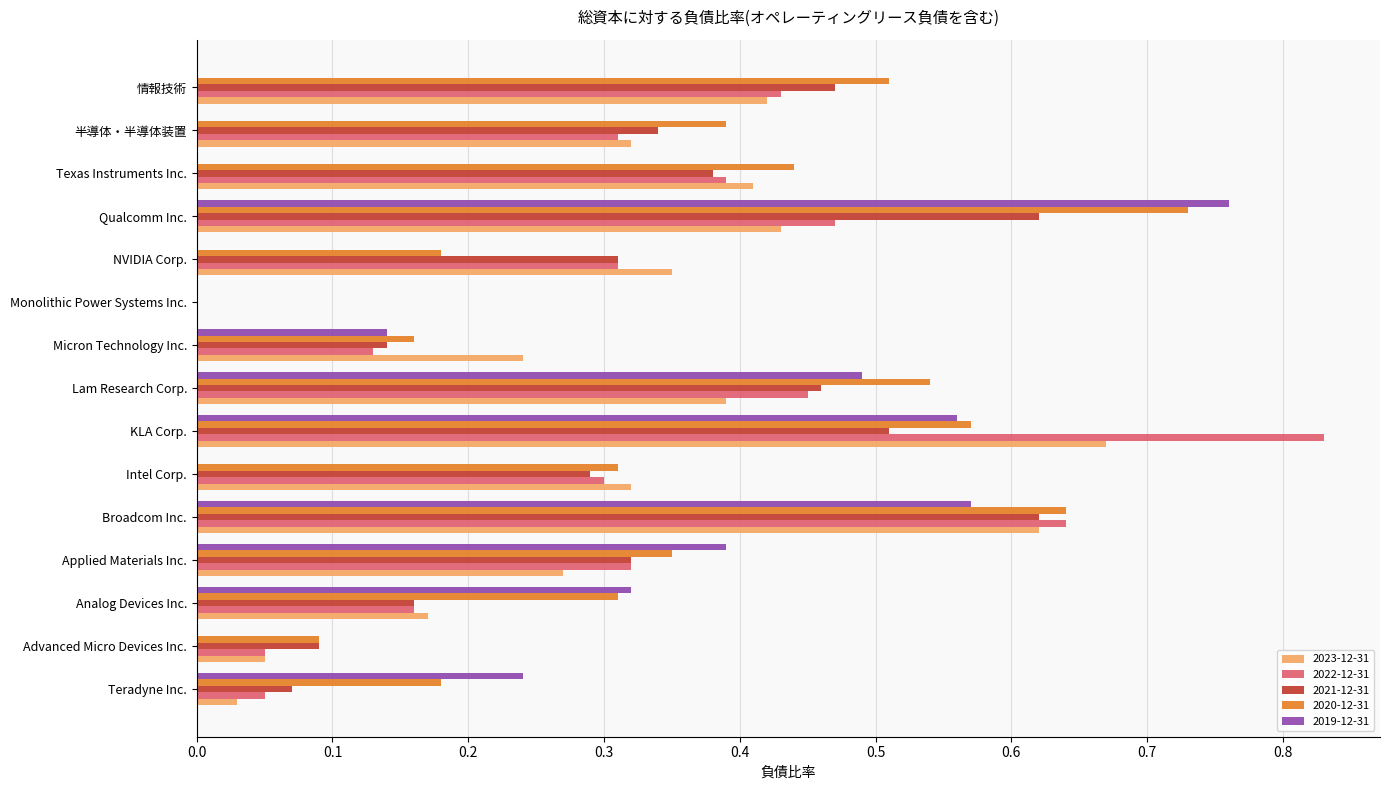

What is the sum of all 2023-12-31 values?

4.7